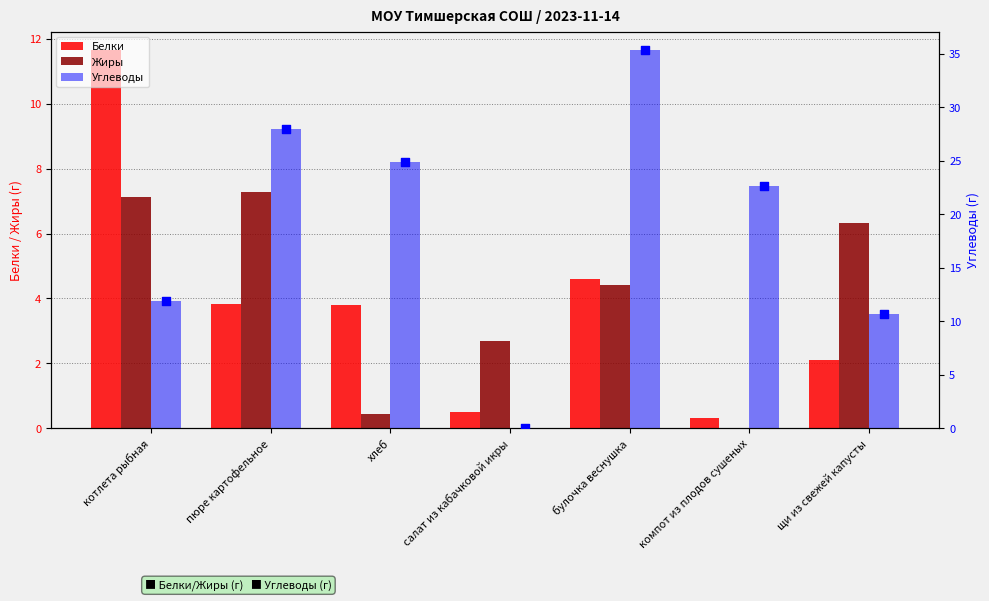

Which series reaches the maximum Y coordinate?

Углеводы